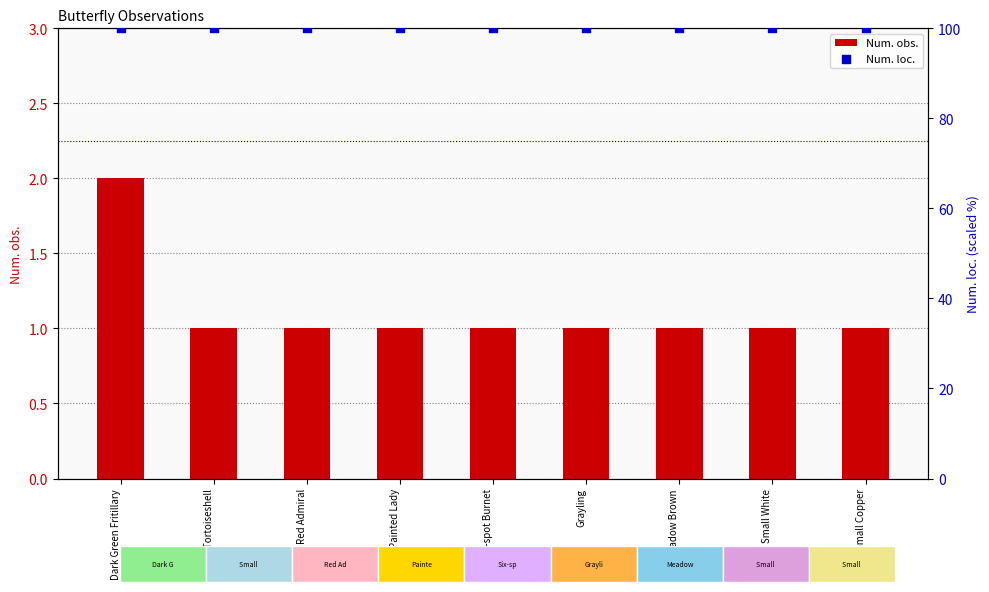

At how many categories does at least one series exceed 27?

9